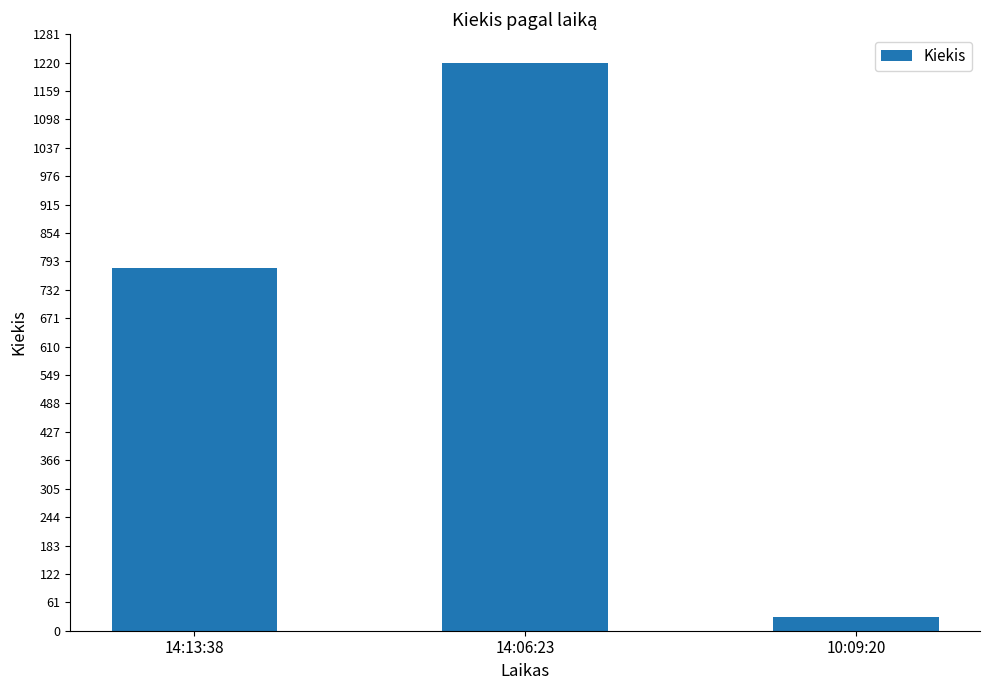

What is the value of the 2nd bar from the left?

1220